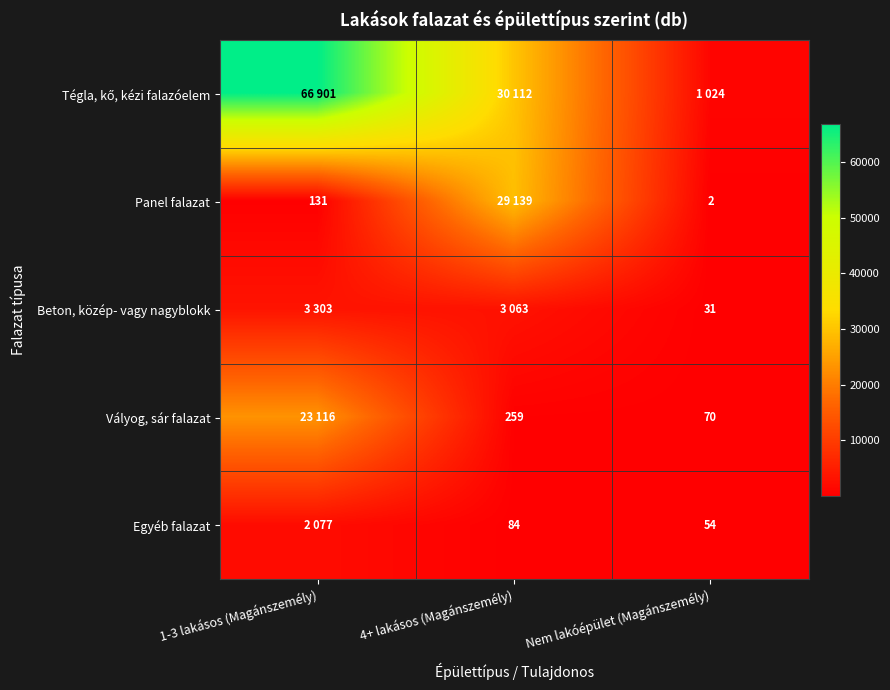

The value of Egyéb falazat at Nem lakóépület (Magánszemély) is 54. True or false?

True